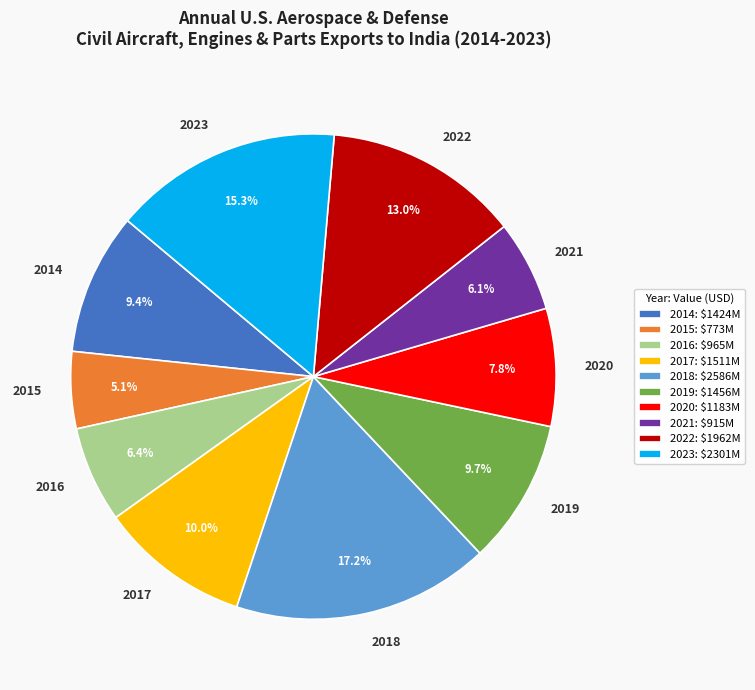

Does any single category account for the majority?

No